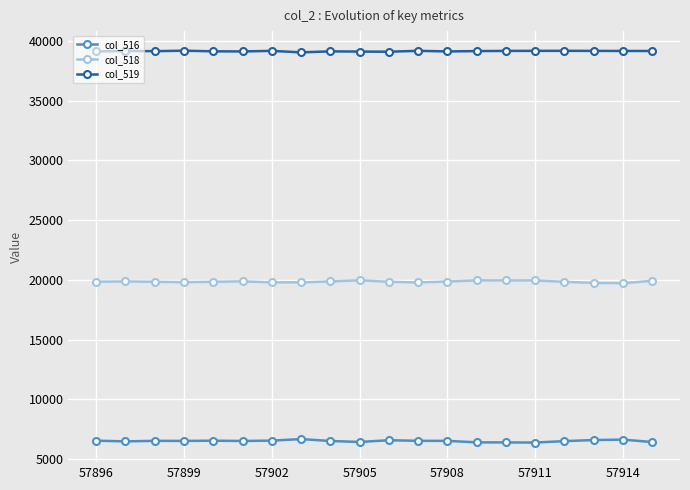

Which series has the largest total across all categories?

col_519